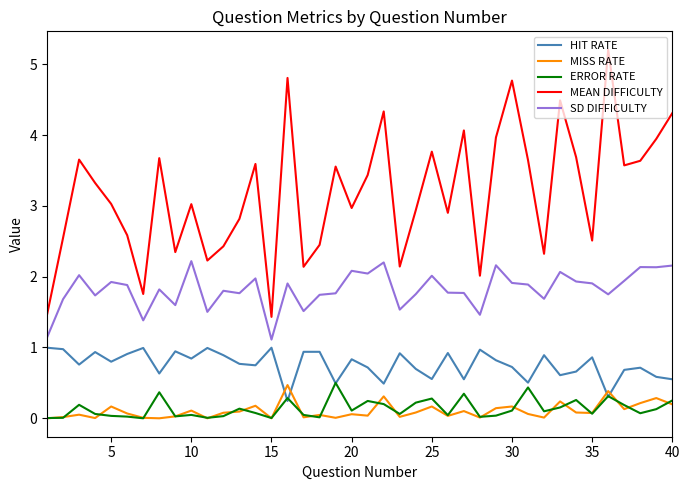

Which series has the largest total across all categories?

MEAN DIFFICULTY